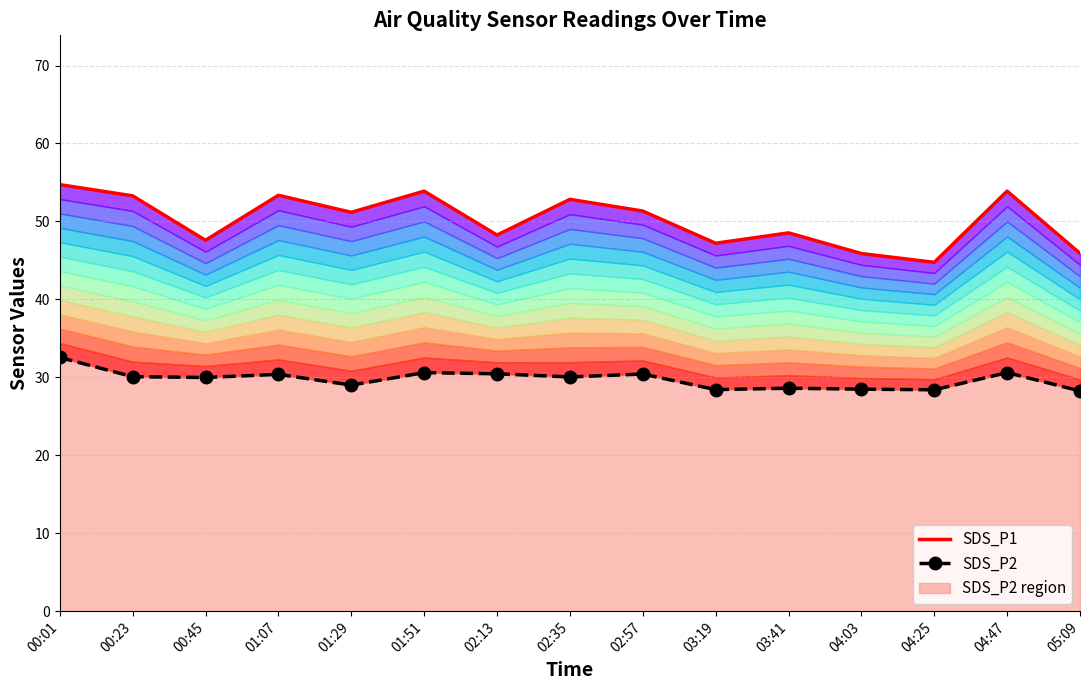

Rank the series by their maximum value, from highest to lowest.

SDS_P1, SDS_P2